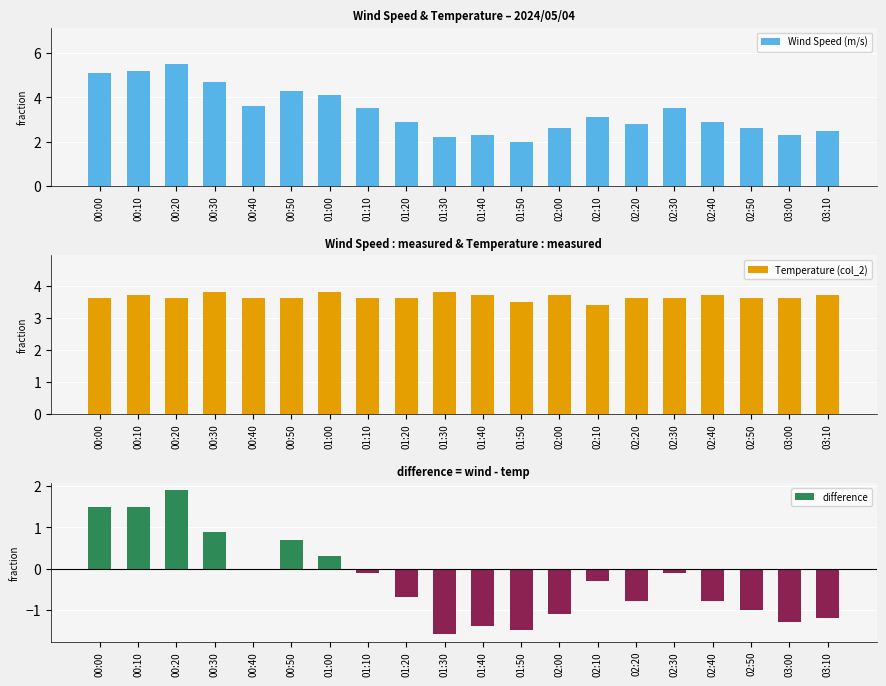

What is the difference between the Wind Speed (m/s) values at 00:20 and 00:30?

0.8